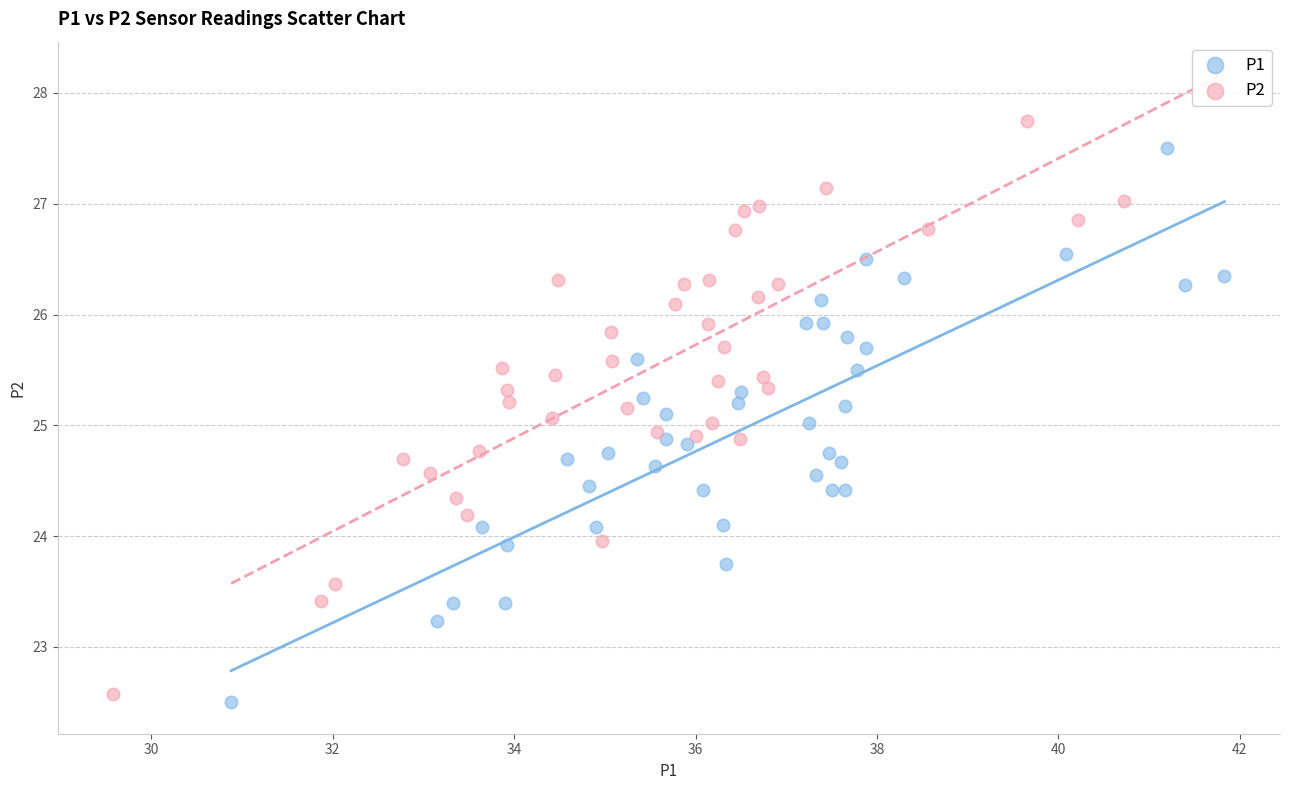

Which series has the widest spread of Y values?

P2